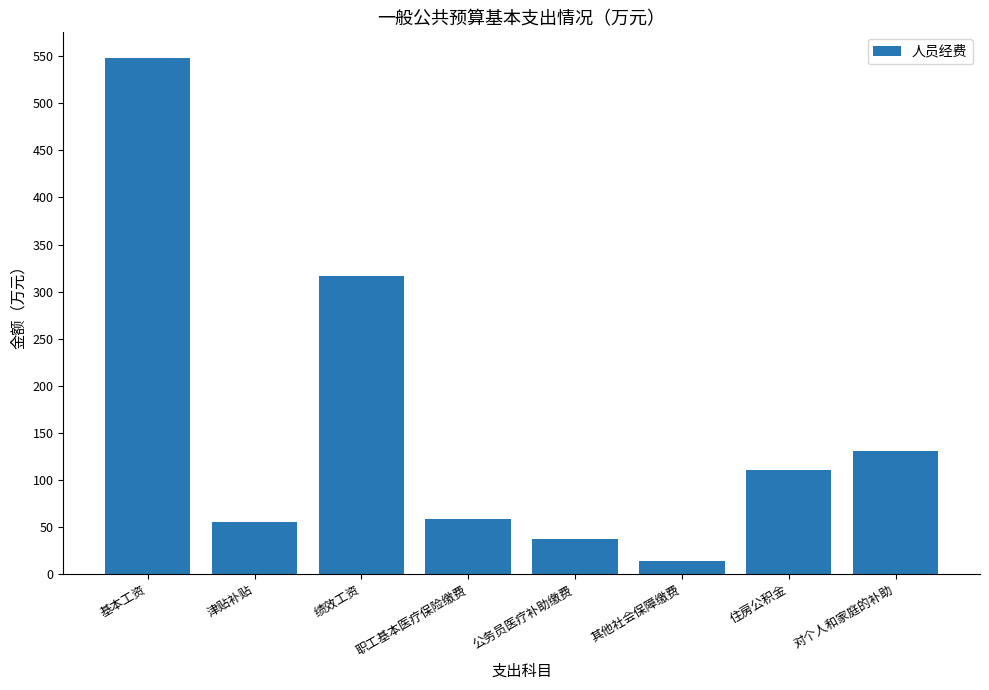

What is the label of the 2nd bar from the left?

津贴补贴